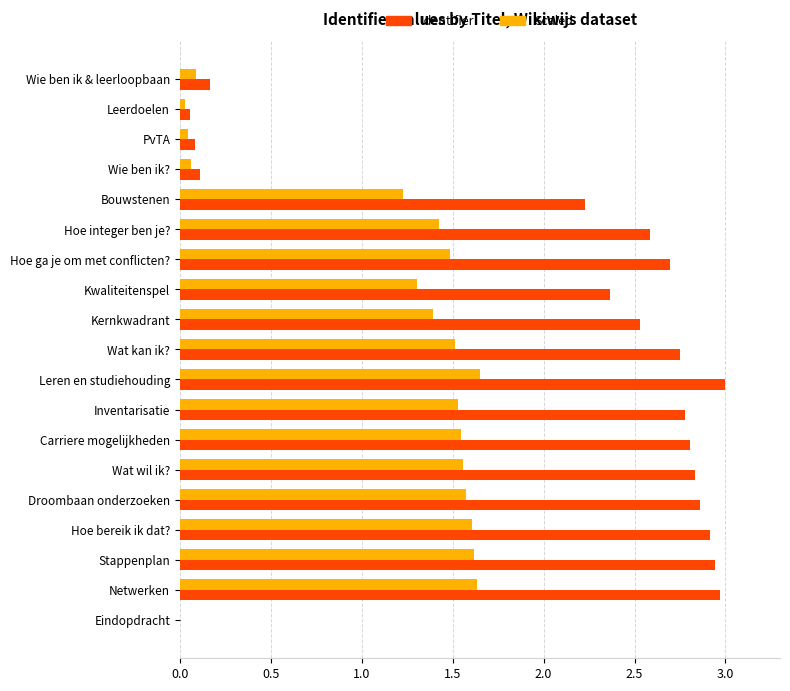

What is the average value of the Scaled series?

1.1